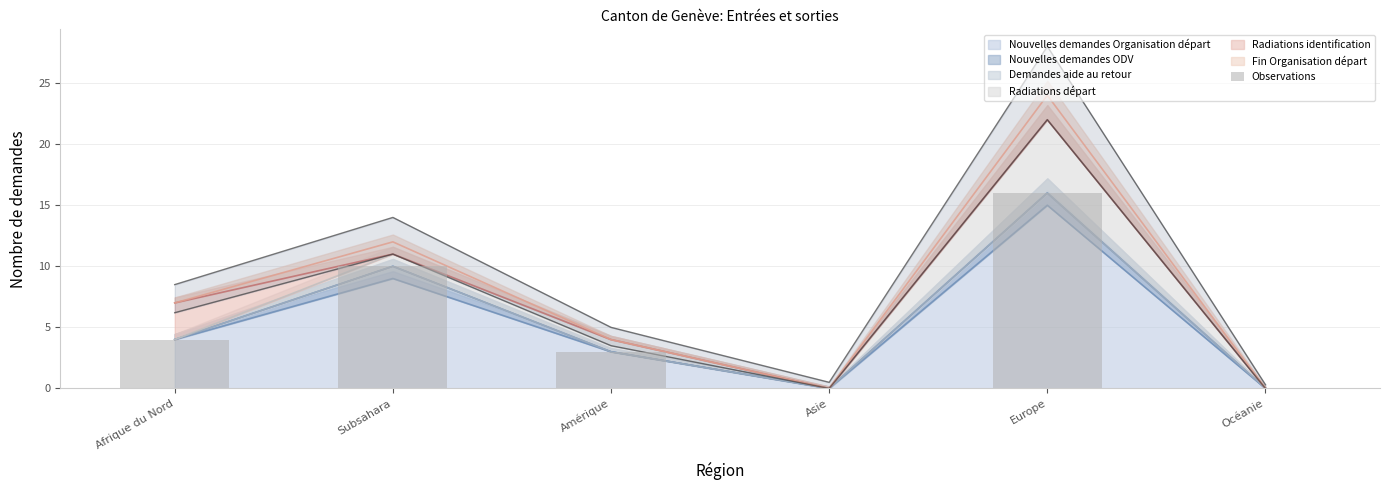

Read the value at Amérique.

3